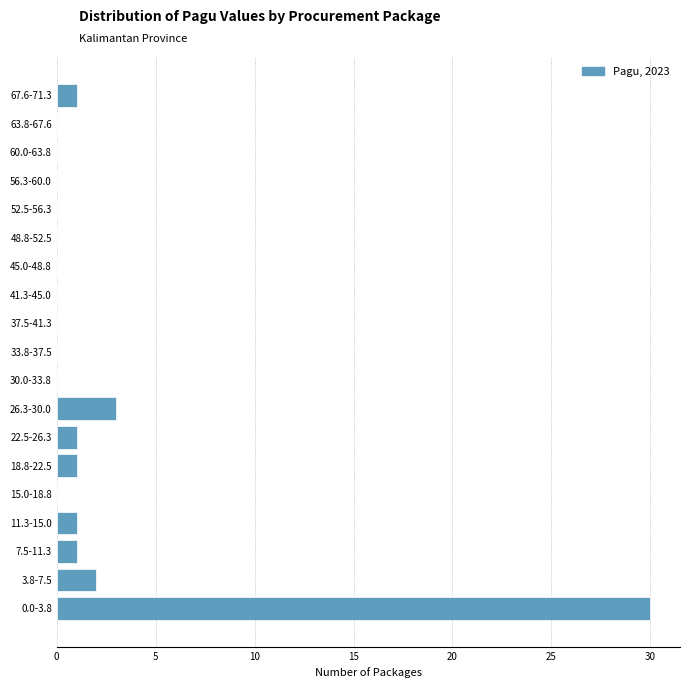

Reading bottom to top, transcribe all the data shown in this chart.

0.0-3.8=30	3.8-7.5=2	7.5-11.3=1	11.3-15.0=1	15.0-18.8=0	18.8-22.5=1	22.5-26.3=1	26.3-30.0=3	30.0-33.8=0	33.8-37.5=0	37.5-41.3=0	41.3-45.0=0	45.0-48.8=0	48.8-52.5=0	52.5-56.3=0	56.3-60.0=0	60.0-63.8=0	63.8-67.6=0	67.6-71.3=1